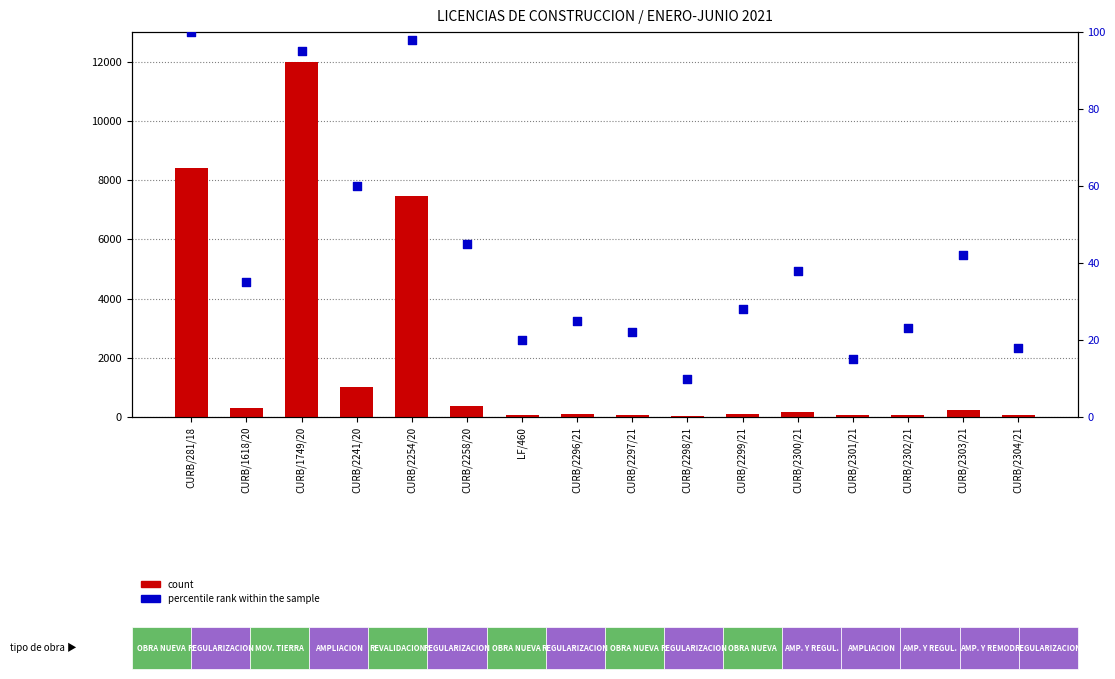

Which series contains the lowest Y value?

percentile rank within the sample